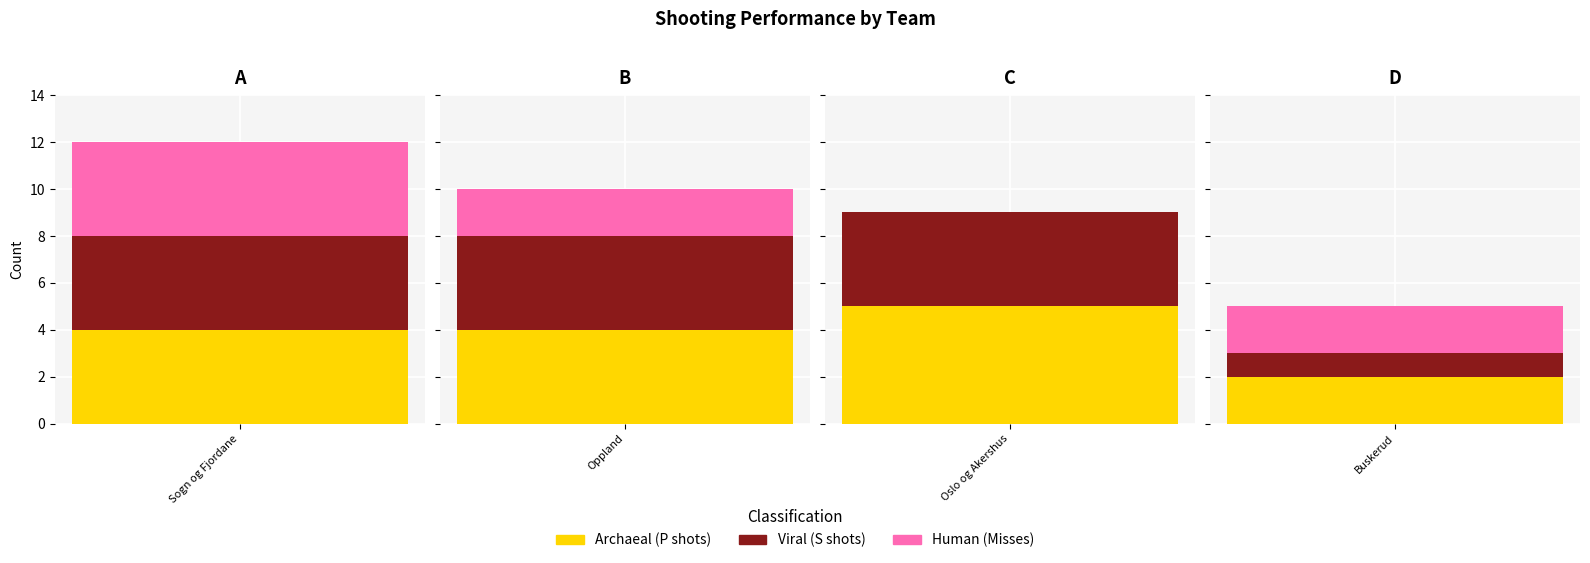

Reading left to right, transcribe all the data shown in this chart.

P: 4	4	5	2
S: 4	4	4	1
Miss: 4	2	0	2